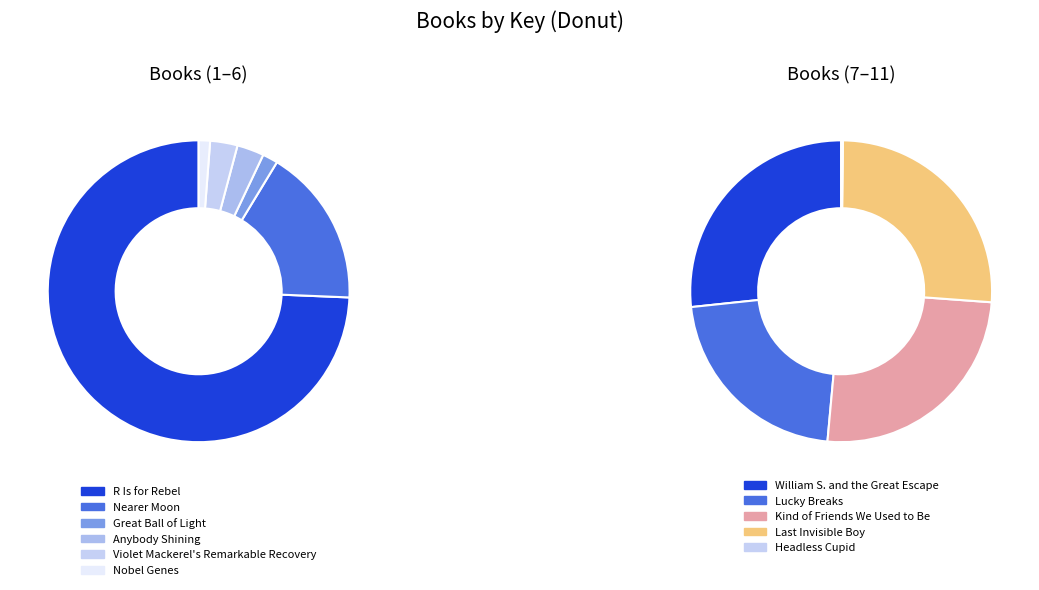

How many segments does this pie chart have?

11